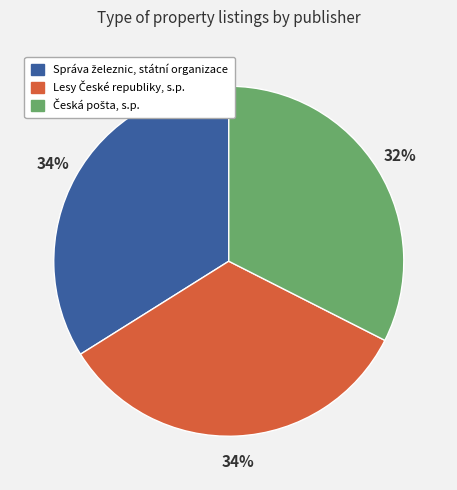

Does any single category account for the majority?

No